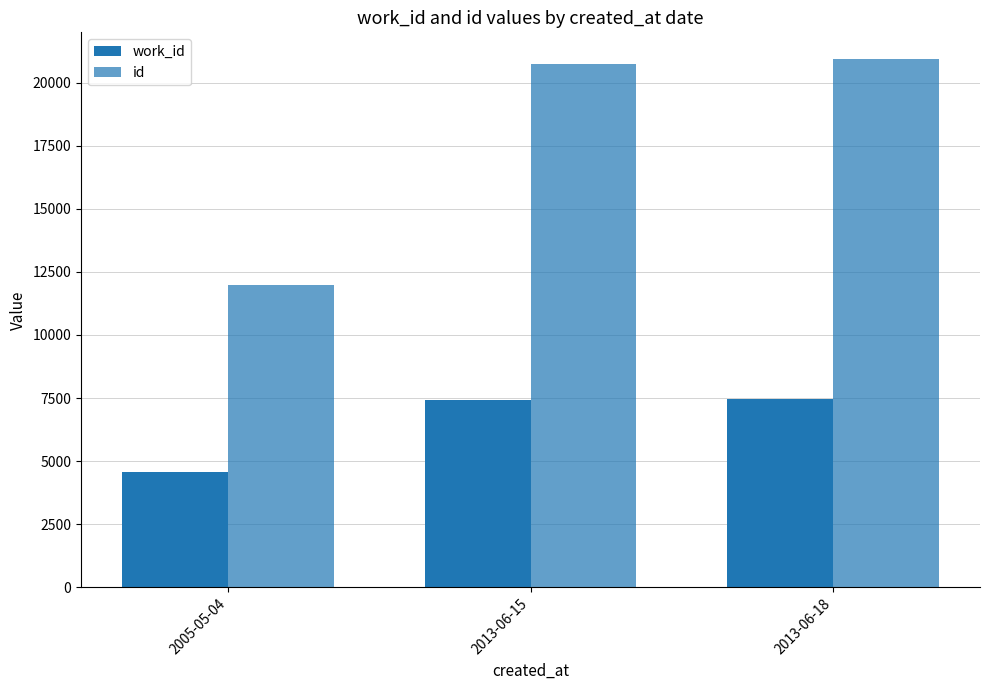

Are the bars grouped side by side (vs. stacked)?

Yes